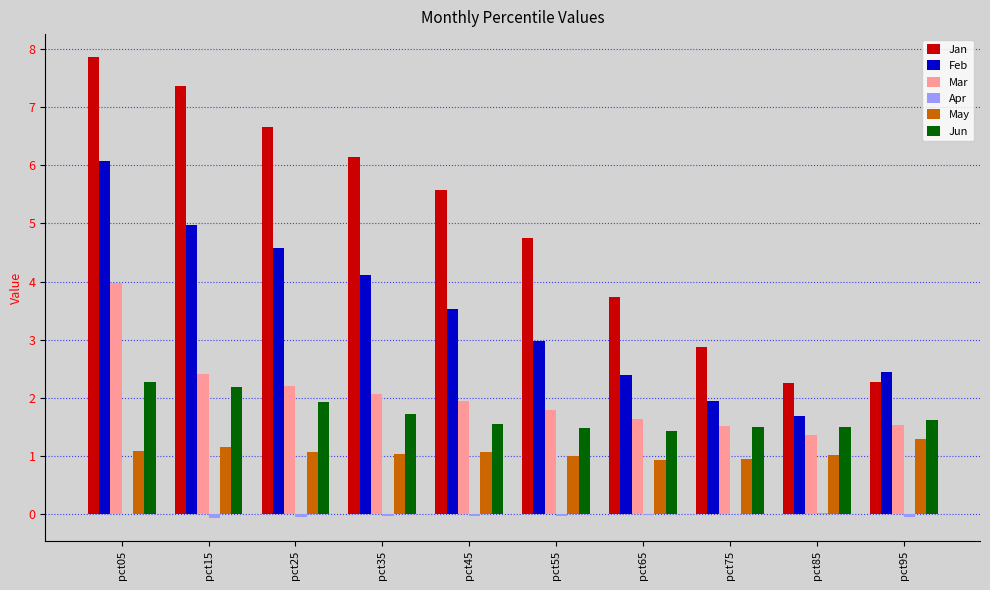

Between pct05 and pct65, which series saw the biggest shift?

Jan